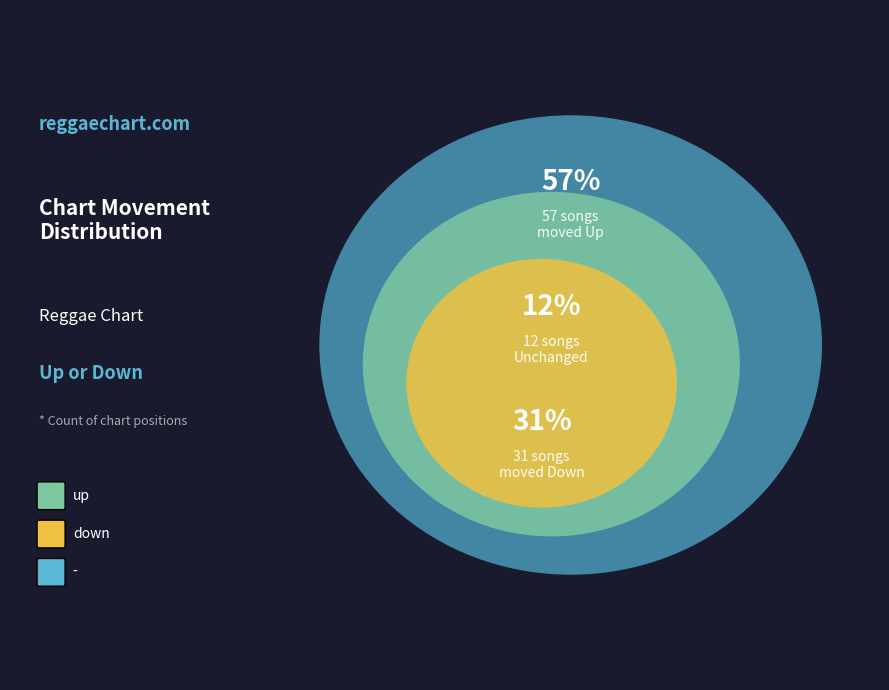

Between up and down, which is larger?

up